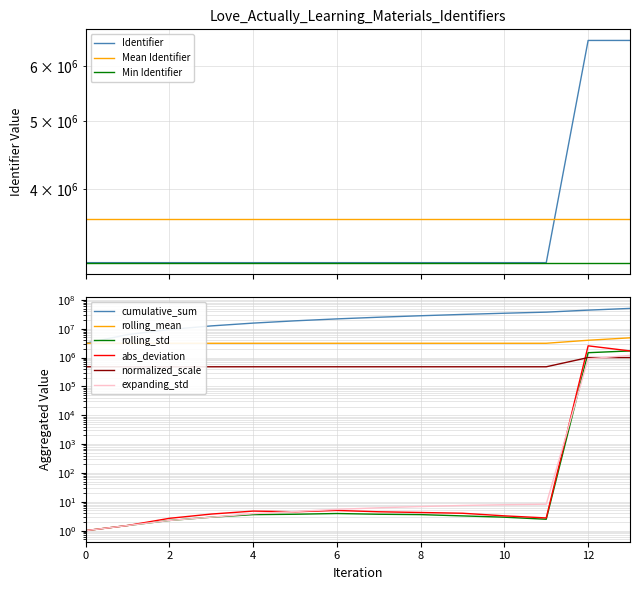

True or false: the data has more than 0 interior local peaks.

False